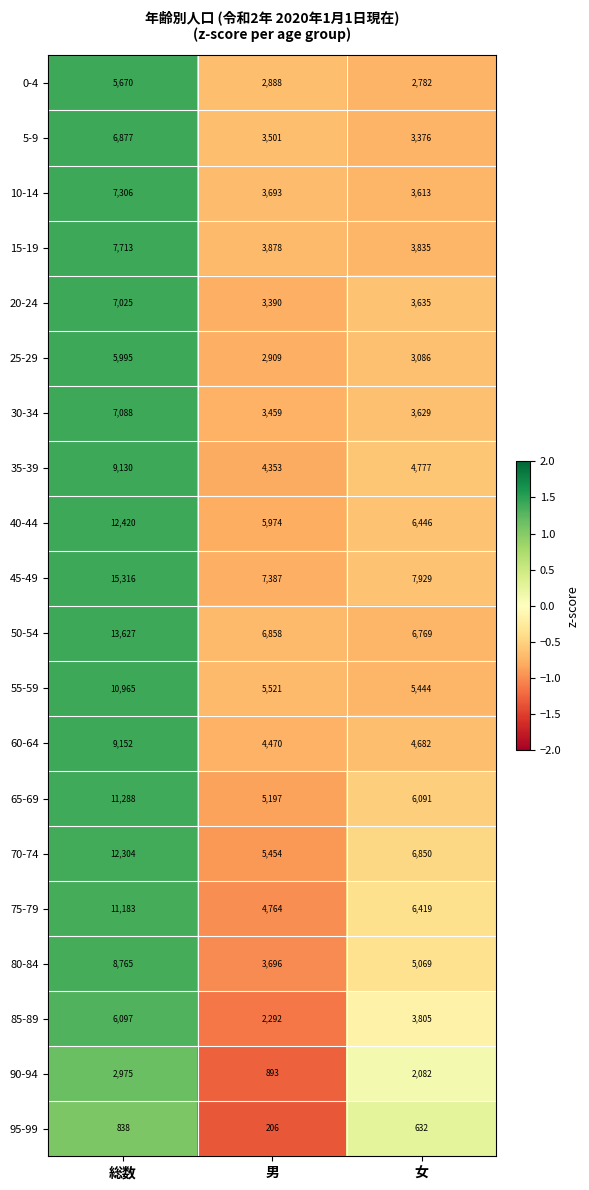

What is the minimum value for 85-89?

2292